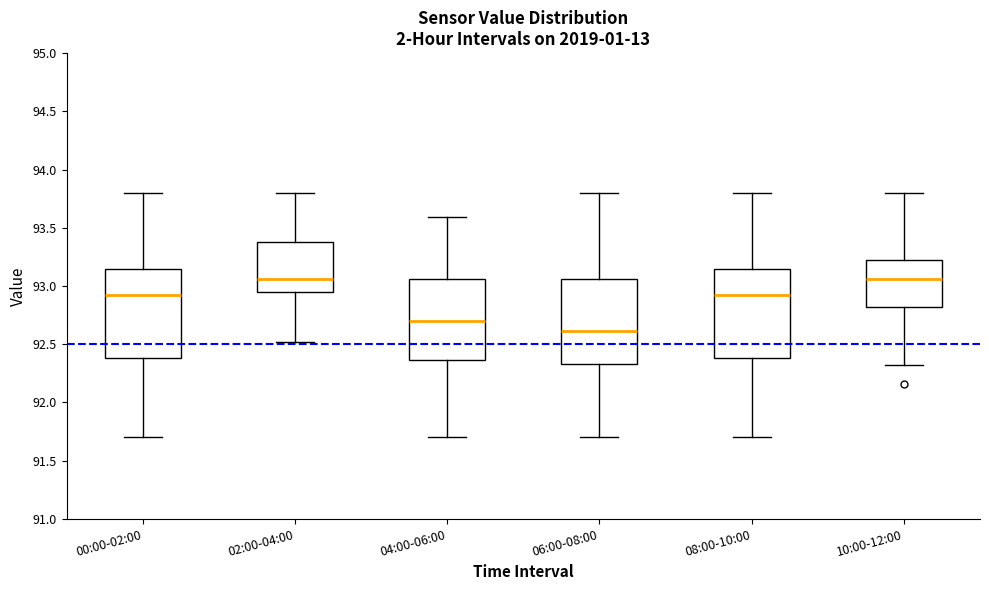

Where does the lower whisker of the box for 08:00-10:00 end on the y-axis? The values are not printed on the chart, so give them approximately, as read against the axis.

91.70